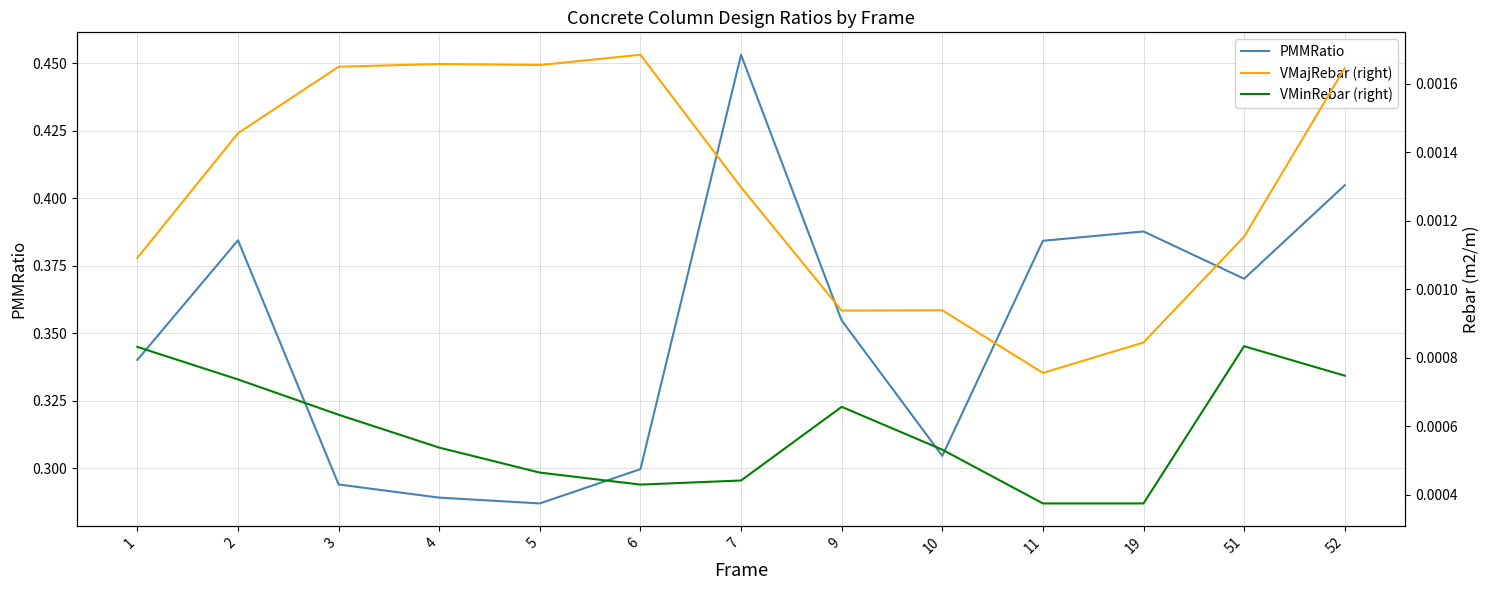

Reading left to right, transcribe all the data shown in this chart.

PMMRatio: 1=0.3	2=0.4	3=0.3	4=0.3	5=0.3	6=0.3	7=0.5	9=0.4	10=0.3	11=0.4	19=0.4	51=0.4	52=0.4
VMajRebar (right): 1=0.0	2=0.0	3=0.0	4=0.0	5=0.0	6=0.0	7=0.0	9=0.0	10=0.0	11=0.0	19=0.0	51=0.0	52=0.0
VMinRebar (right): 1=0.0	2=0.0	3=0.0	4=0.0	5=0.0	6=0.0	7=0.0	9=0.0	10=0.0	11=0.0	19=0.0	51=0.0	52=0.0